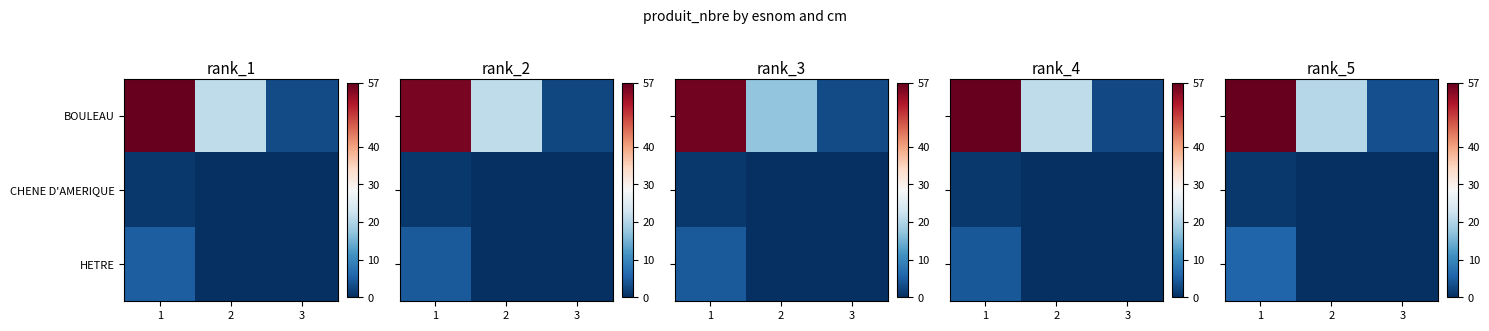

Is the value of row_1 at 1 greater than the value of row_0 at 3?

No